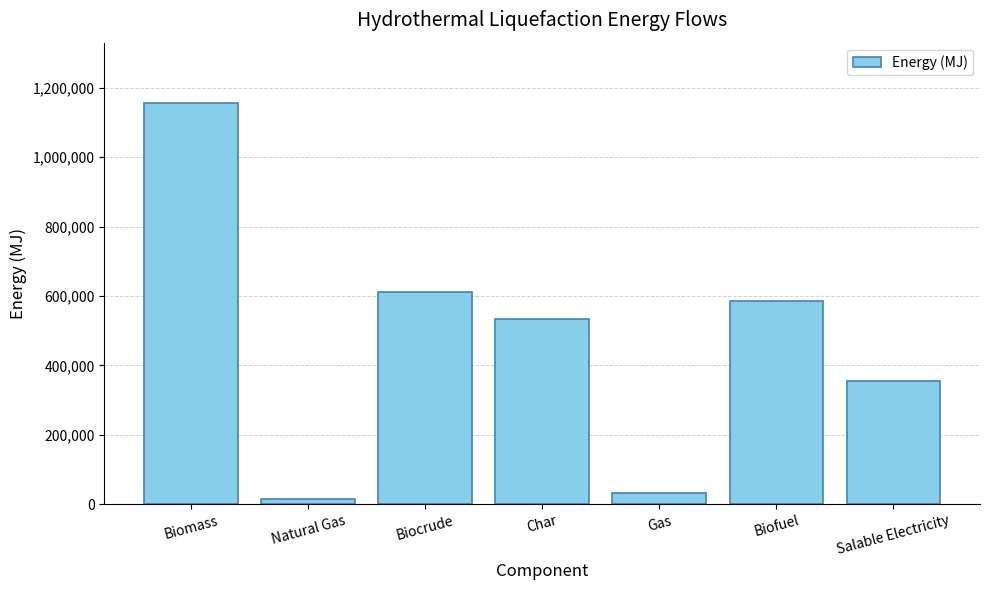

Does the chart contain stacked bars?

No